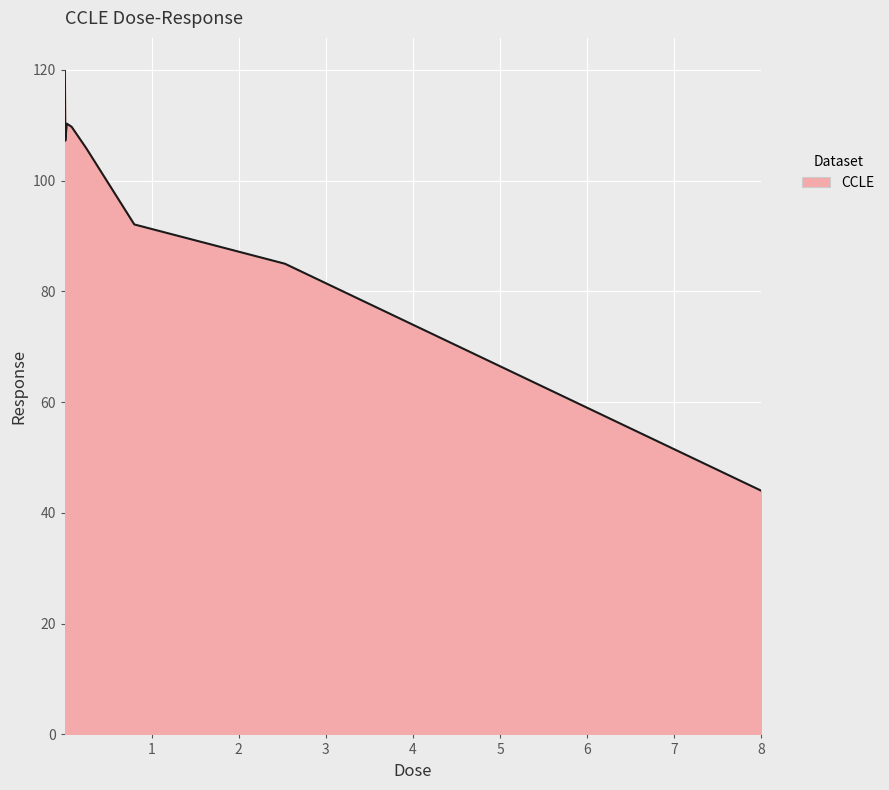

How many lines are shown in the chart?

1